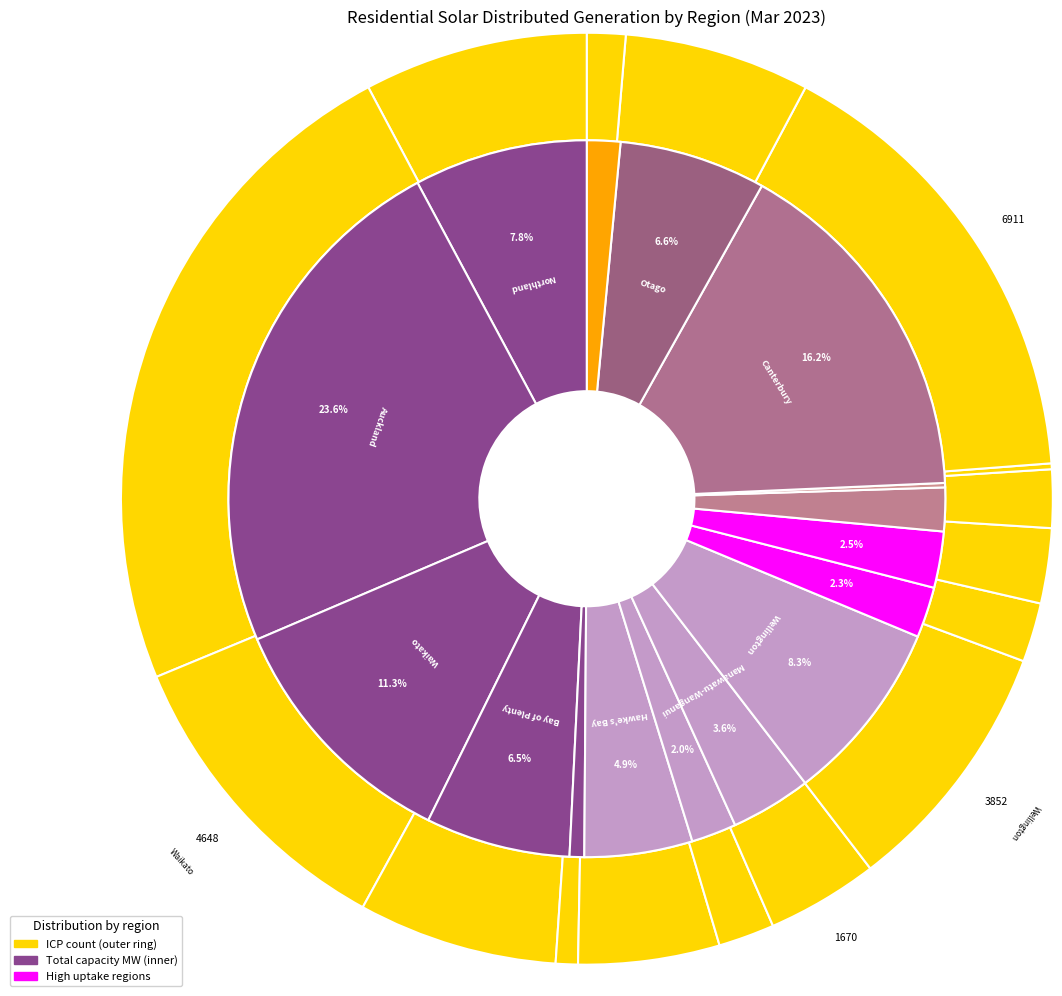

Combined, do West Coast and Nelson account for over 50%?

No